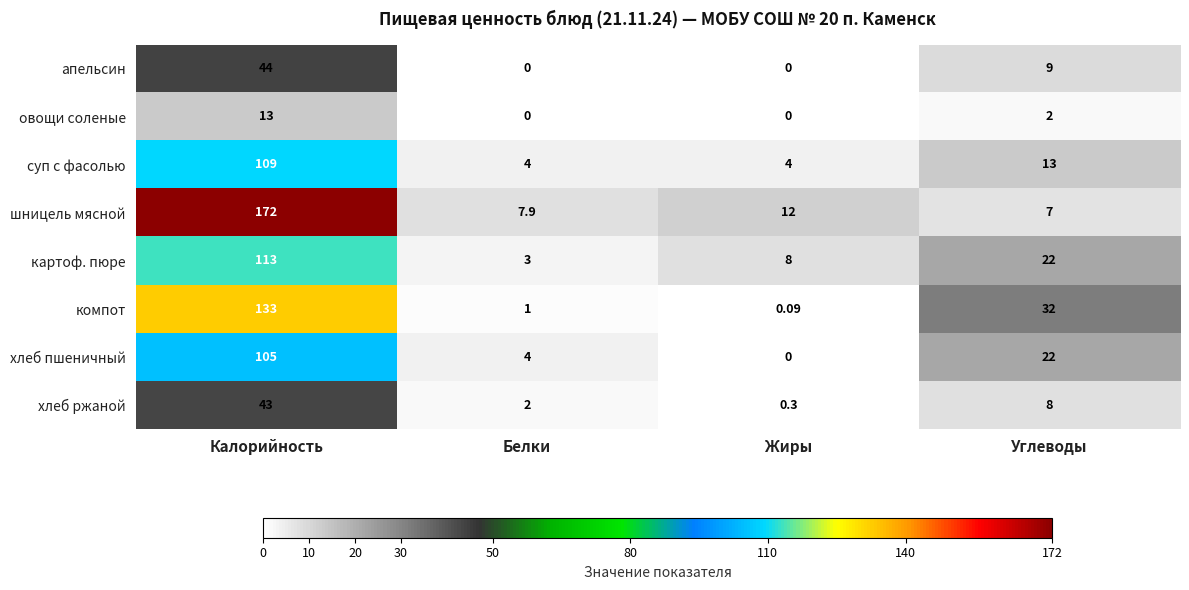

Where is компот nearest to the value 66?

Углеводы